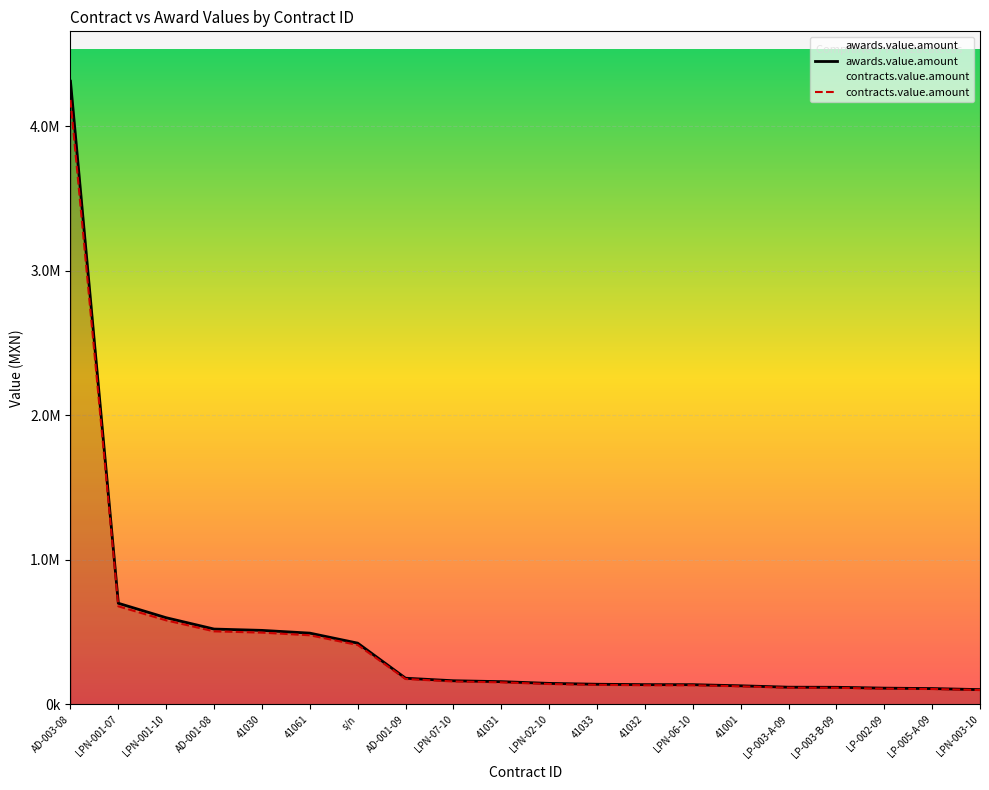

Where is awards.value.amount nearest to the value 2206732?

LPN-001-07